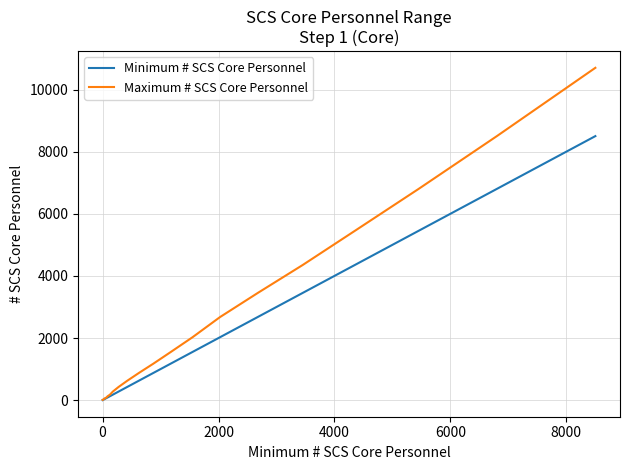

Which series has the largest total across all categories?

Maximum # SCS Core Personnel